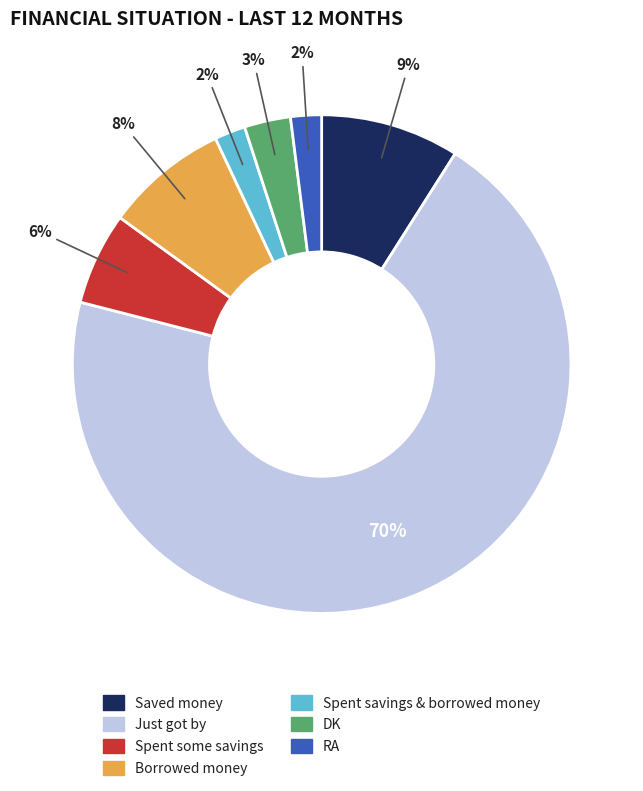

To the nearest percent, what portion does DK represent?

3%